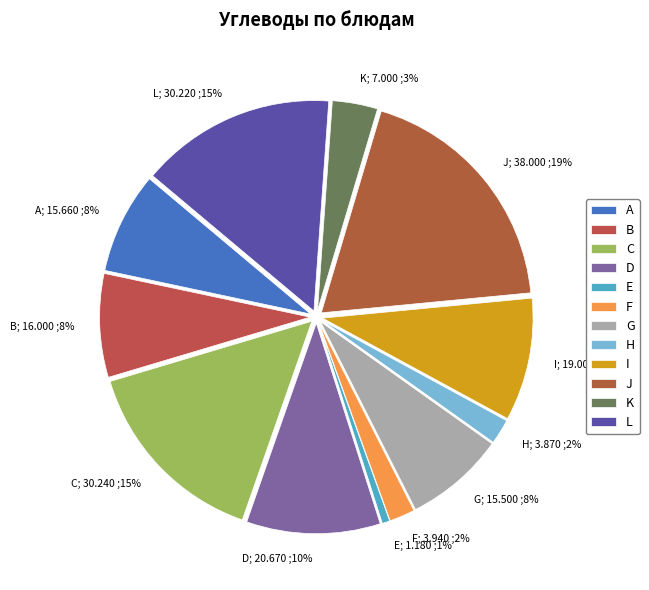

Is it true that J; 38.000 ;19% is 12% of the pie?

False